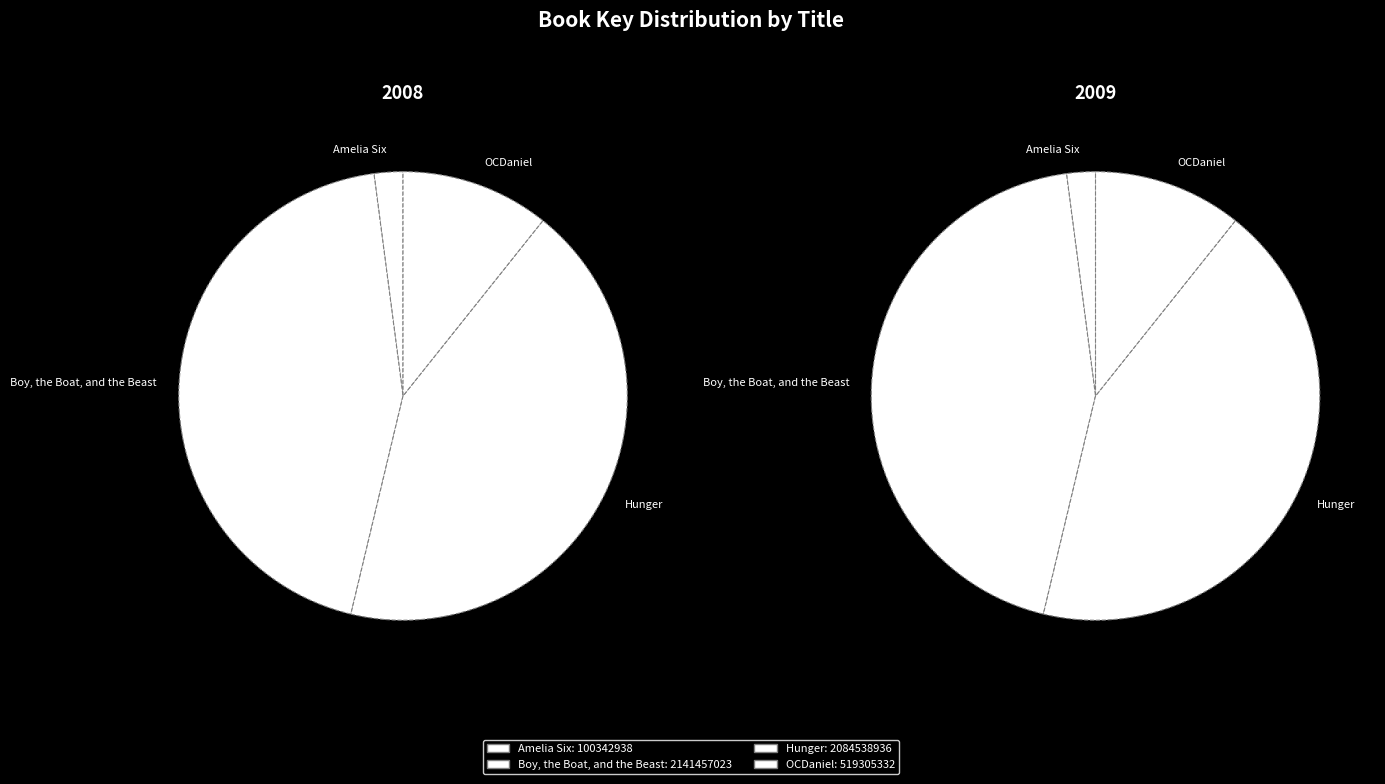

What percentage do OCDaniel and Hunger together represent?

53.7%